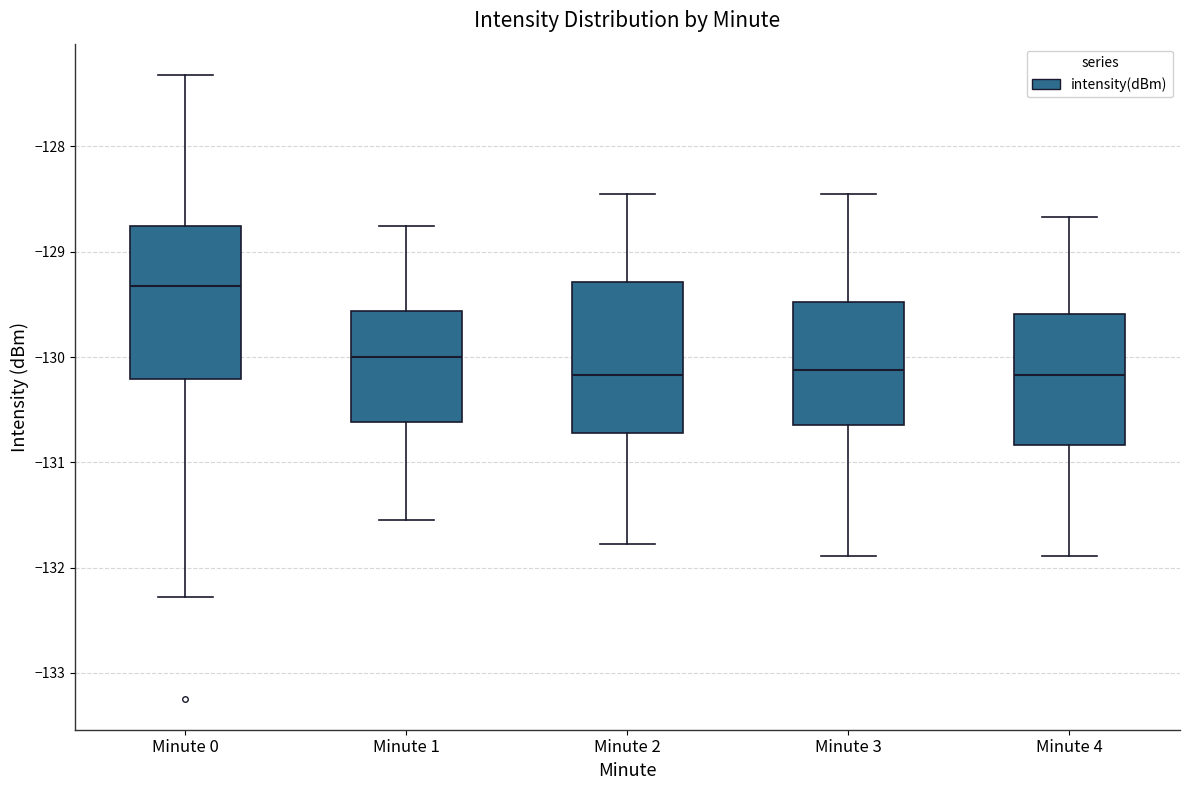

Reading left to right, read every box against the y-axis: the position of its median line, the range the box covers, and the ends of its whiskers. The values are not printed on the chart, so give them approximately, as read against the axis.

Minute 0: median -129.3, box -130.2 to -128.8, whiskers -132.3 to -127.3
Minute 1: median -130.0, box -130.6 to -129.6, whiskers -131.5 to -128.8
Minute 2: median -130.2, box -130.7 to -129.3, whiskers -131.8 to -128.4
Minute 3: median -130.1, box -130.6 to -129.5, whiskers -131.9 to -128.4
Minute 4: median -130.2, box -130.8 to -129.6, whiskers -131.9 to -128.7